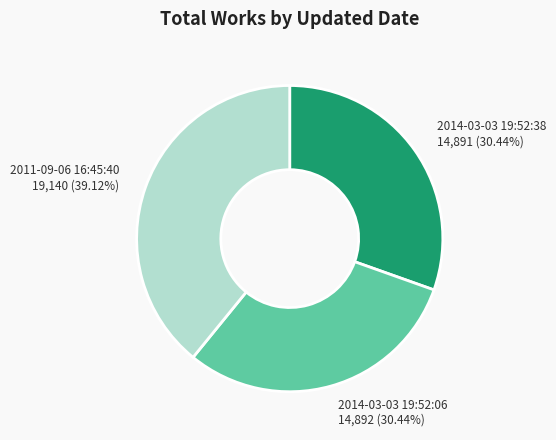

Is it true that 2011-09-06 16:45:40 is 39% of the pie?

True